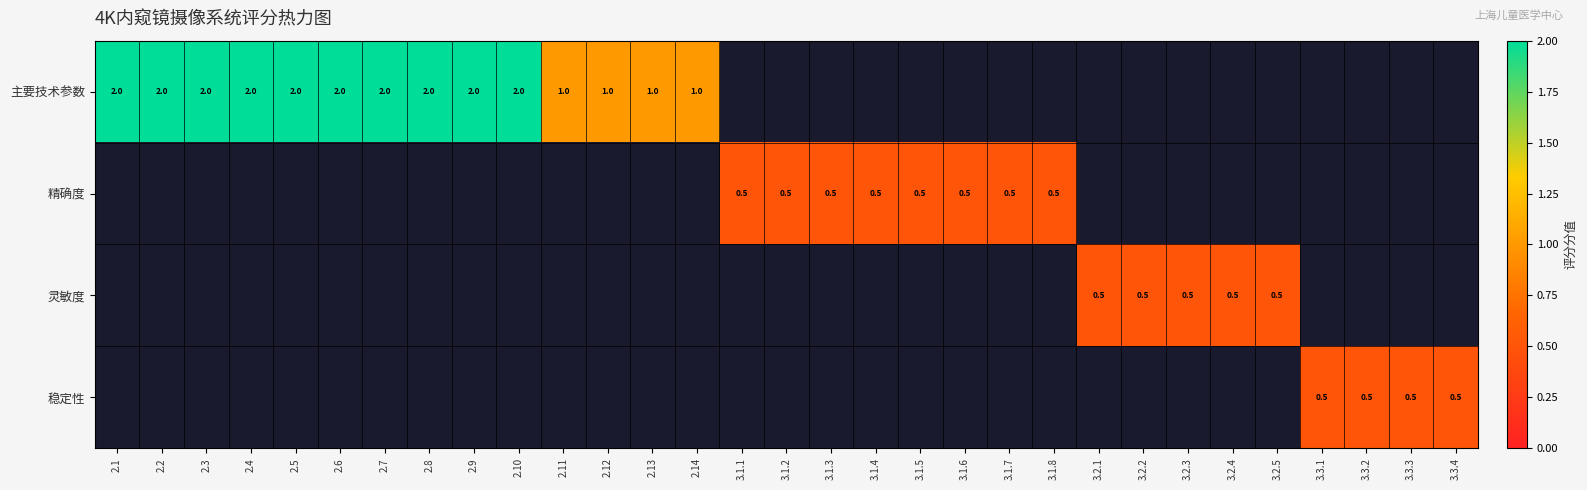

The value of 主要技术参数 at 2.3 is 2.0. True or false?

True